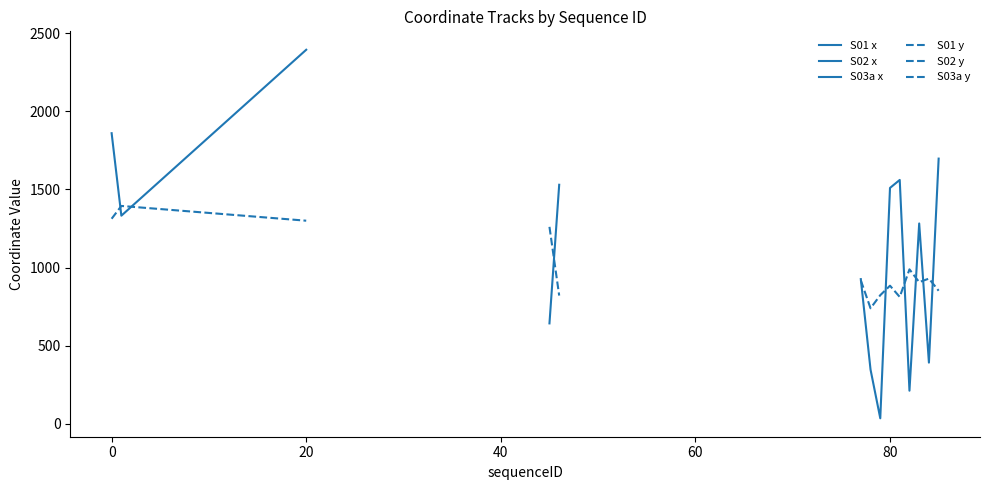

The value of y at 23 is 389.1. True or false?

False